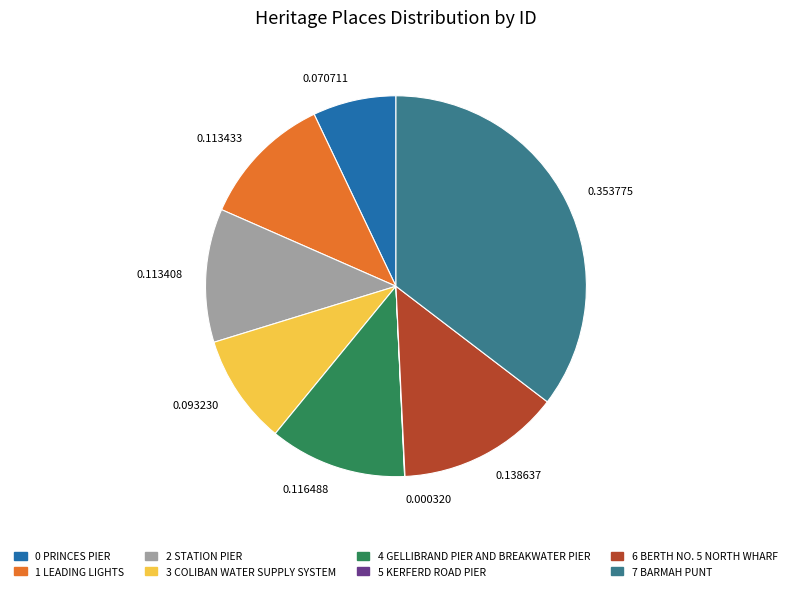

Combined, do 0.353775 and 0.070711 account for over 50%?

No